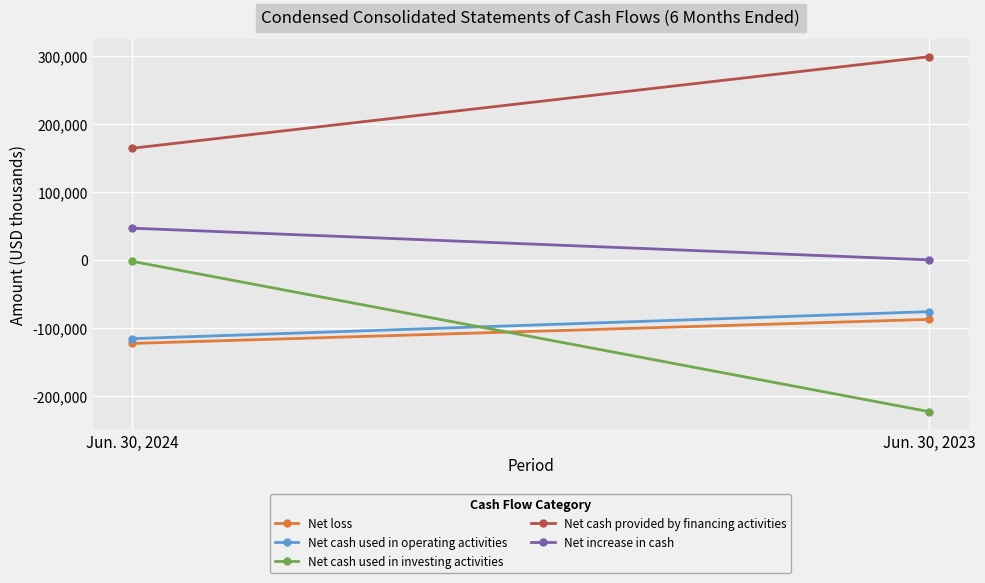

At which category is the sum across all series the highest?

Jun. 30, 2024